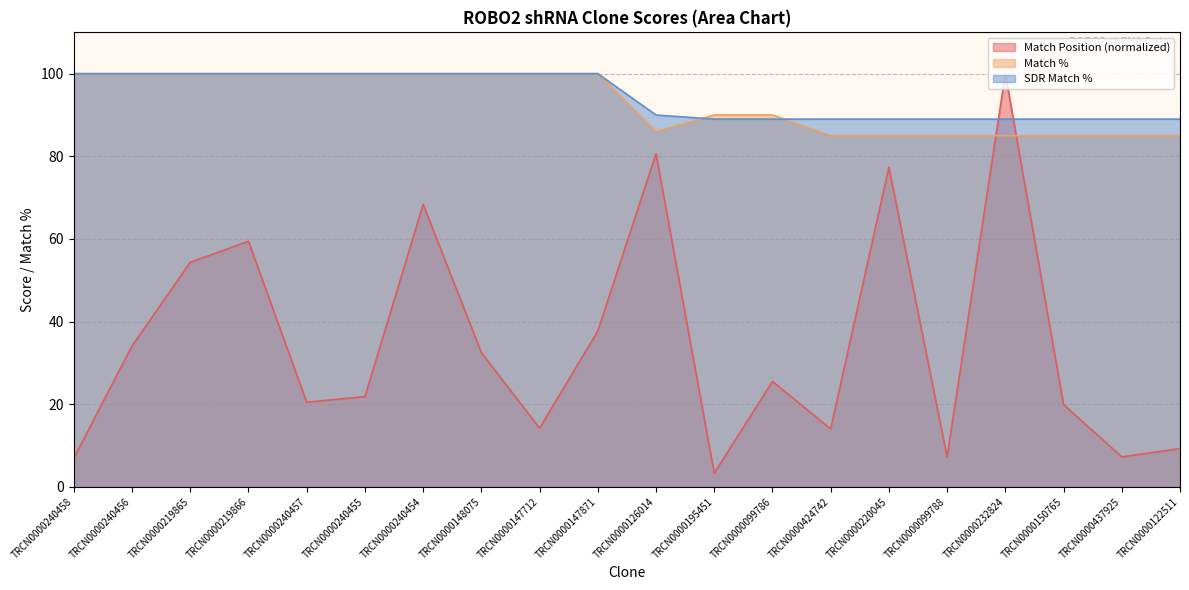

What position from the left is TRCN0000148075?

8